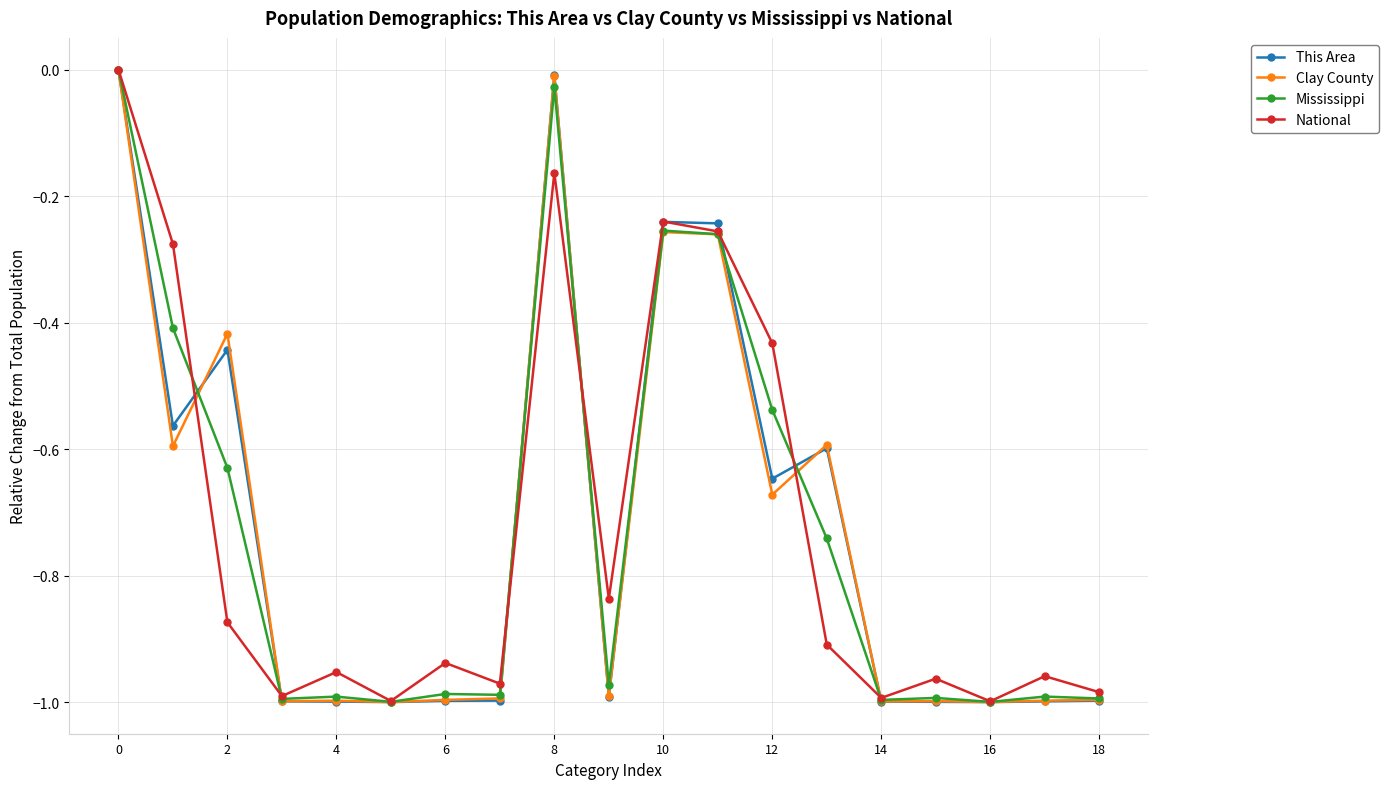

True or false: Mississippi has more than 1 points higher than both neighbors.

True